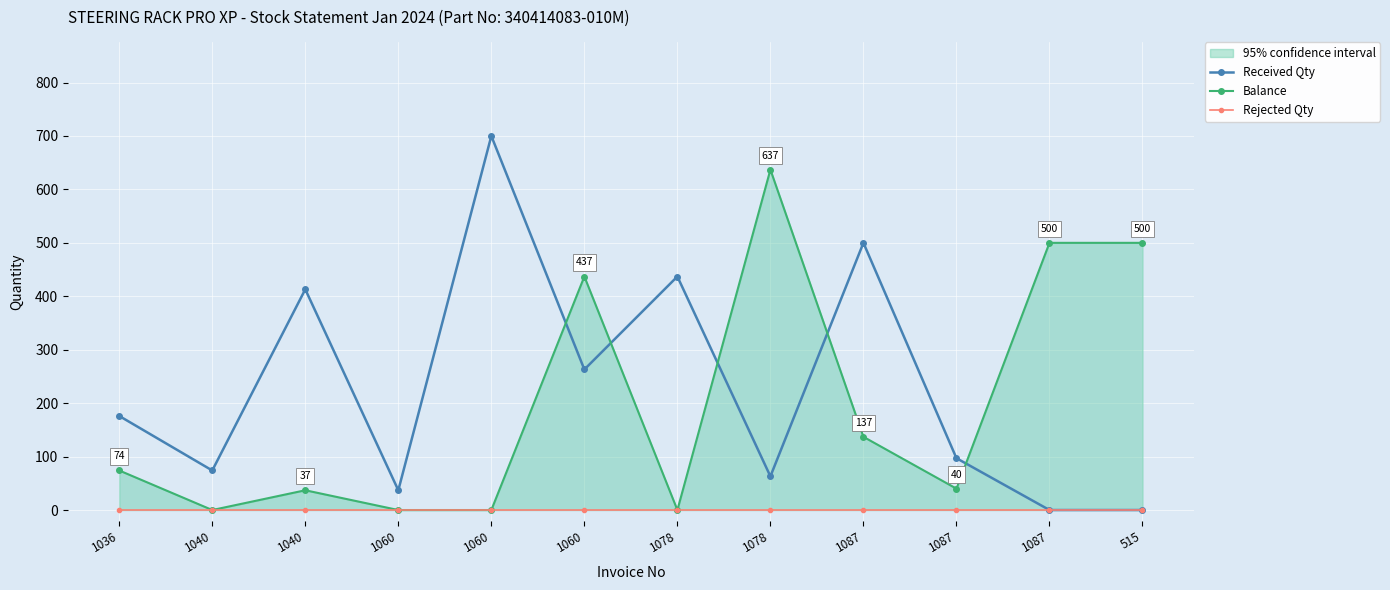

Reading left to right, extract all data points from this chart.

Received Qty: 1036=176	1040=74	1040=413	1060=37	1060=700	1060=263	1078=437	1078=63	1087=500	1087=97	1087=0	515=0
Balance: 1036=74	1040=0	1040=37	1060=0	1060=0	1060=437	1078=0	1078=637	1087=137	1087=40	1087=500	515=500
Rejected Qty: 1036=0	1040=0	1040=0	1060=0	1060=0	1060=0	1078=0	1078=0	1087=0	1087=0	1087=0	515=0